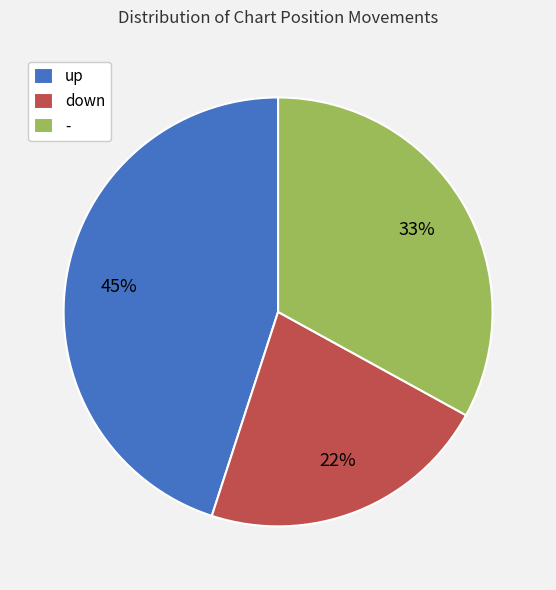

Approximately how many times larger is the value at up compared to down?

2.0